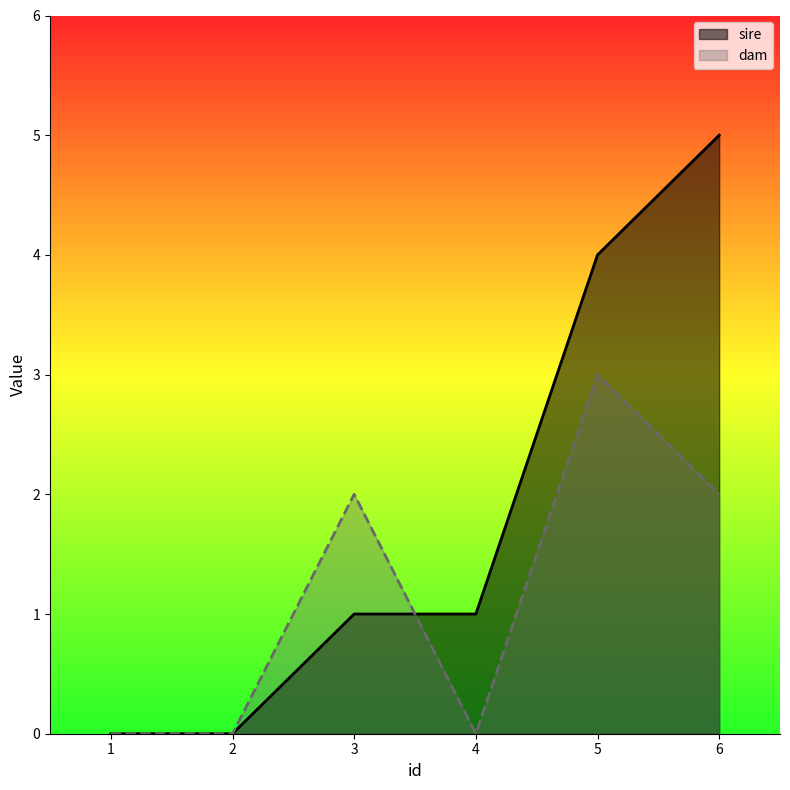

Reading left to right, list all the values displayed in this chart.

sire: 1=0	2=0	3=1	4=1	5=4	6=5
dam: 1=0	2=0	3=2	4=0	5=3	6=2